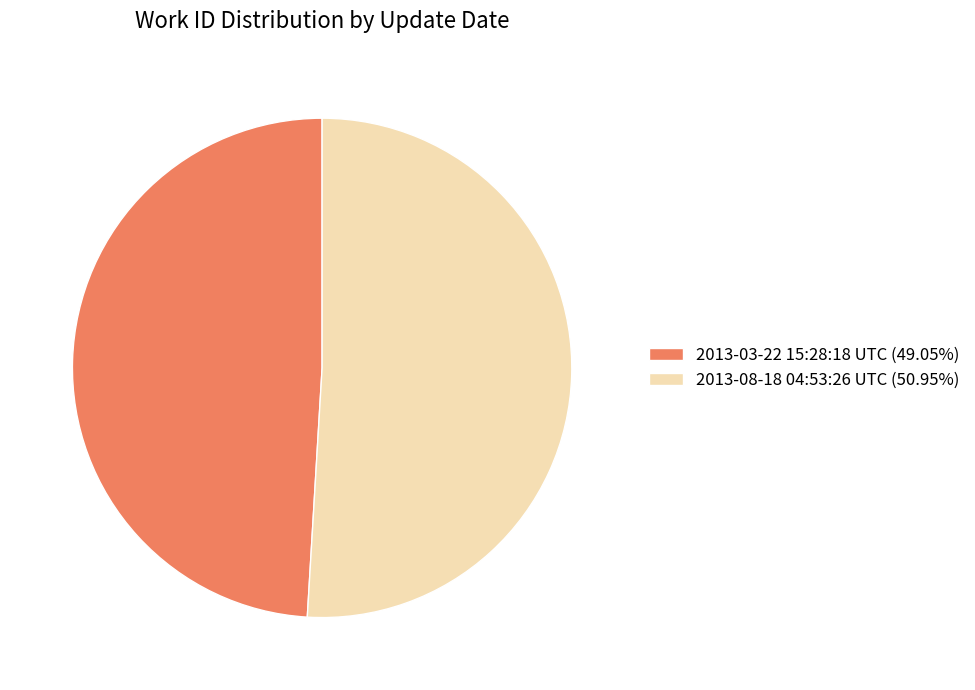

Rank the categories by value from highest to lowest.

2013-08-18 04:53:26 UTC, 2013-03-22 15:28:18 UTC